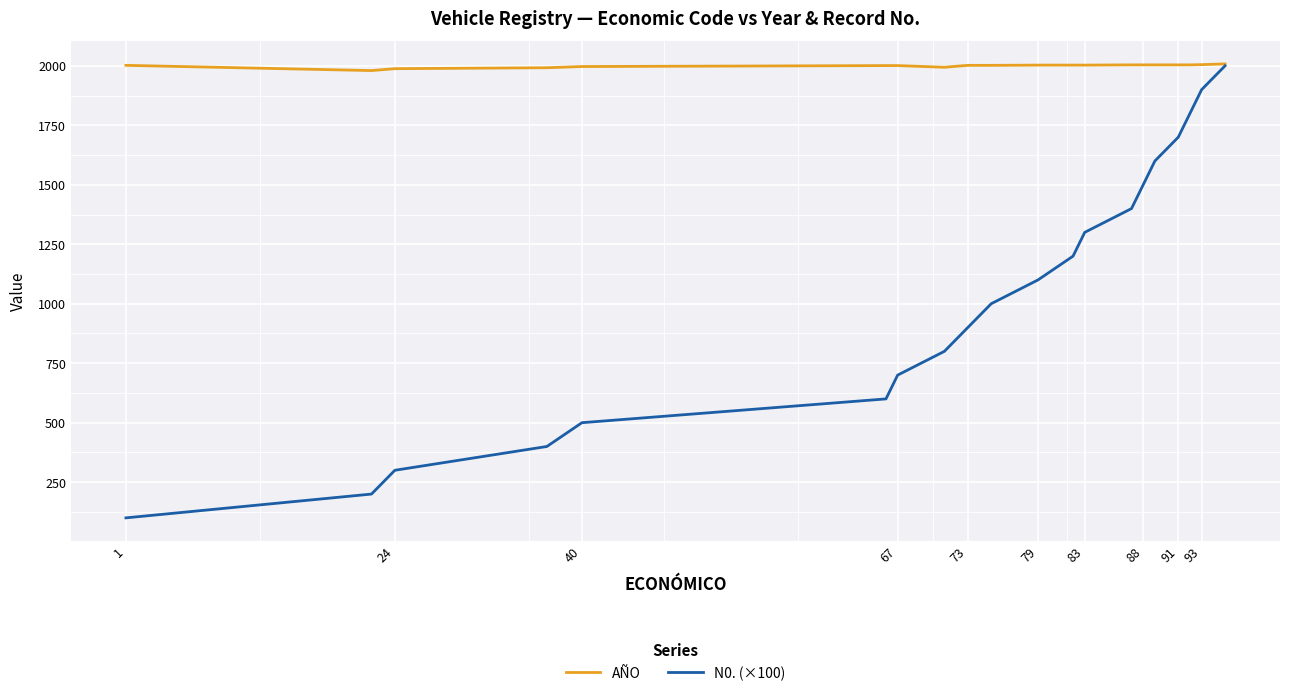

What is the smallest value displayed?

100